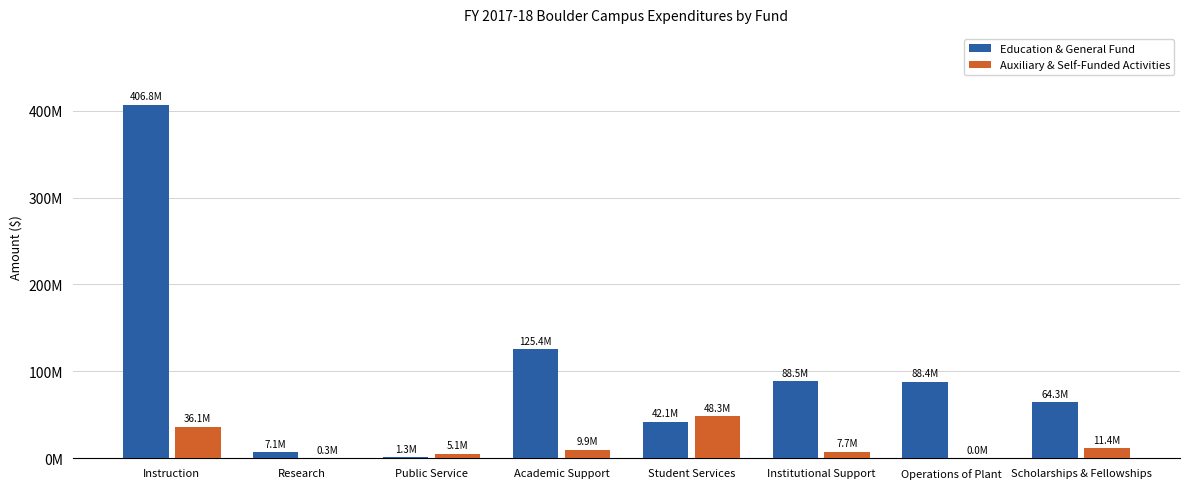

Are the bars grouped side by side (vs. stacked)?

Yes